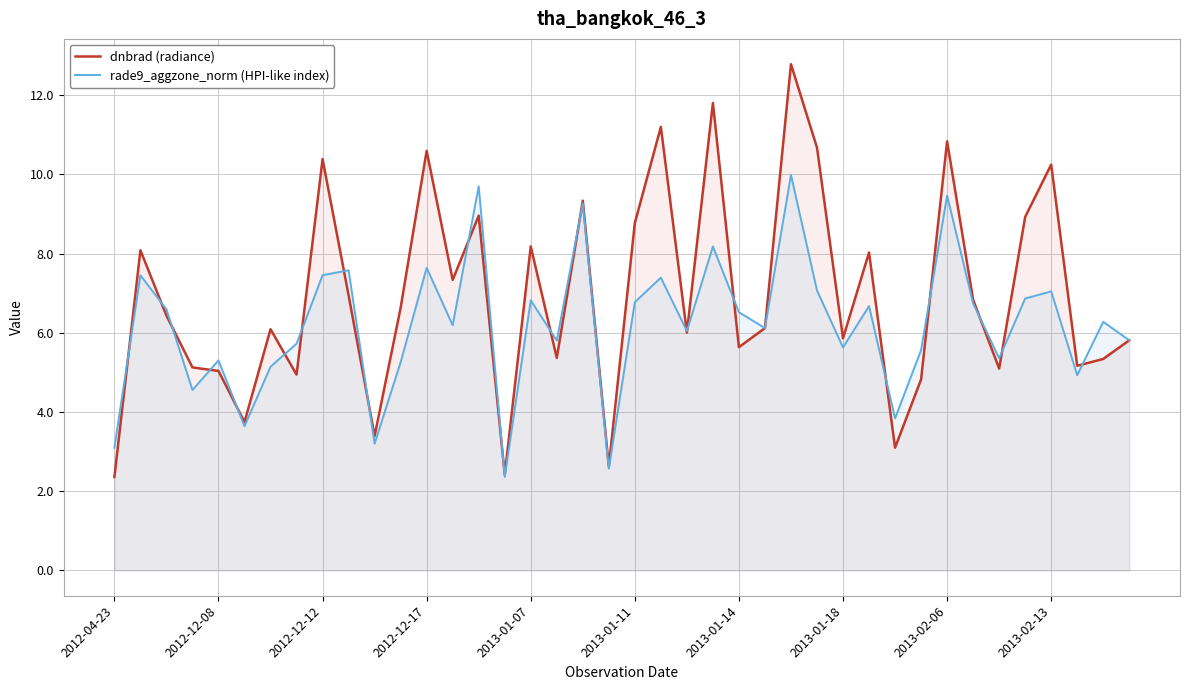

Rank the series by their maximum value, from lowest to highest.

rade9_aggzone_norm (HPI-like index), dnbrad (radiance)